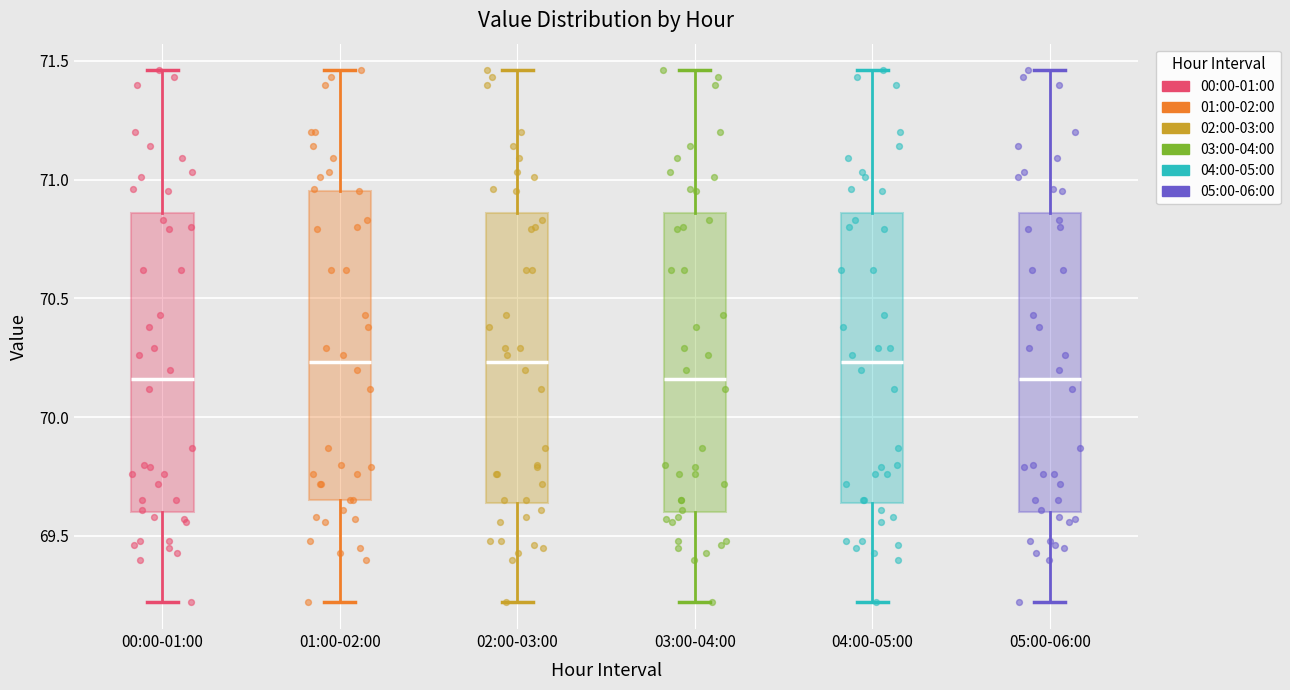

Reading left to right, read every box against the y-axis: the position of its median line, the range the box covers, and the ends of its whiskers. The values are not printed on the chart, so give them approximately, as read against the axis.

00:00-01:00: median 70.15, box 69.60 to 70.85, whiskers 69.20 to 71.45
01:00-02:00: median 70.25, box 69.65 to 70.95, whiskers 69.20 to 71.45
02:00-03:00: median 70.25, box 69.65 to 70.85, whiskers 69.20 to 71.45
03:00-04:00: median 70.15, box 69.60 to 70.85, whiskers 69.20 to 71.45
04:00-05:00: median 70.25, box 69.65 to 70.85, whiskers 69.20 to 71.45
05:00-06:00: median 70.15, box 69.60 to 70.85, whiskers 69.20 to 71.45